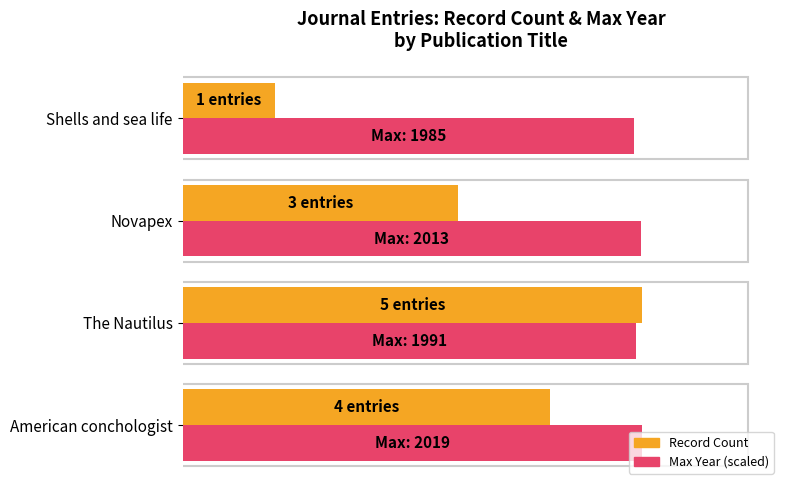

Reading left to right, transcribe all the data shown in this chart.

Record Count: 4.0	5.0	3.0	1.0
Max Year (scaled): 5.0	4.9	5.0	4.9